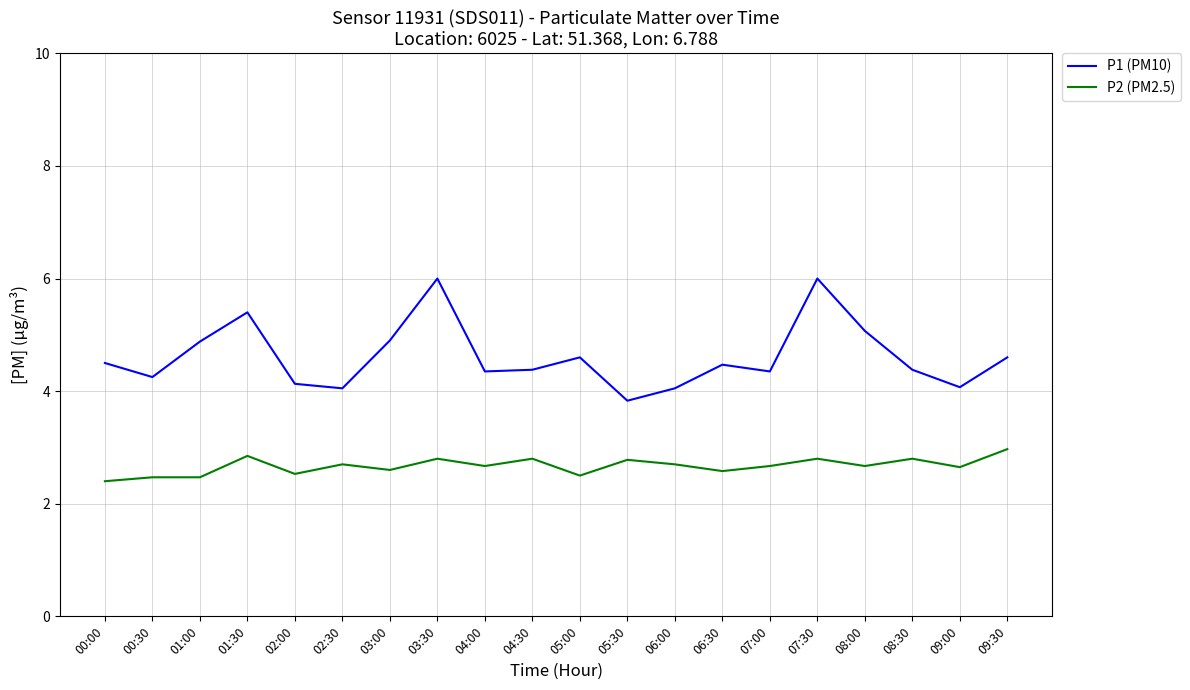

What is the difference between the second highest and second lowest values in the P2 (PM2.5) series?

0.4